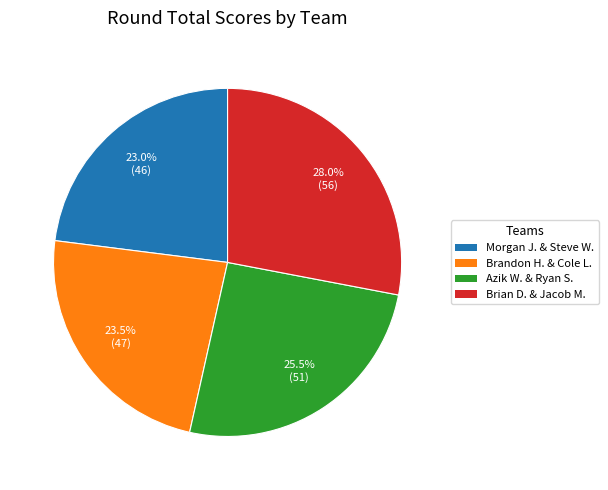

Does any single category account for the majority?

No